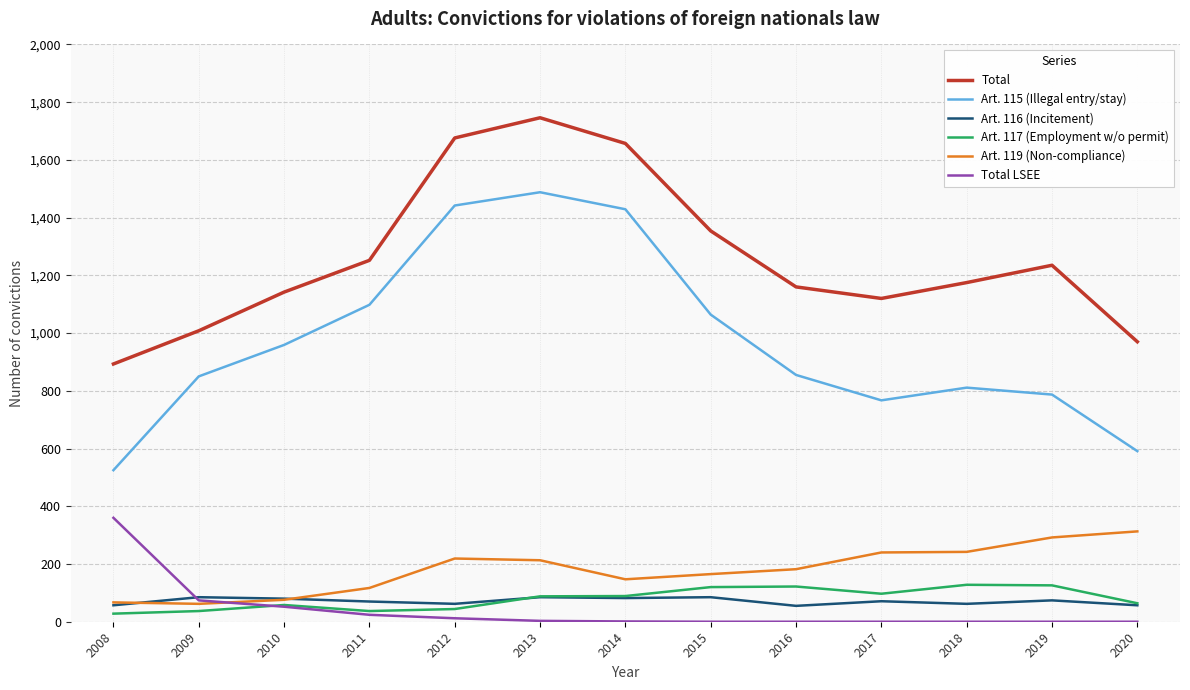

Which series ends up on top after the final intersection of Total LSEE and Art. 116 (Incitement)?

Art. 116 (Incitement)